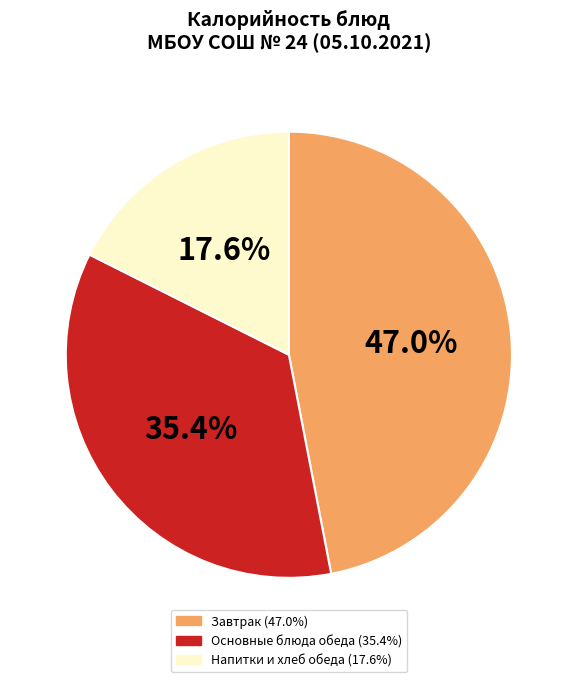

Is there any slice that represents more than half of the pie?

No